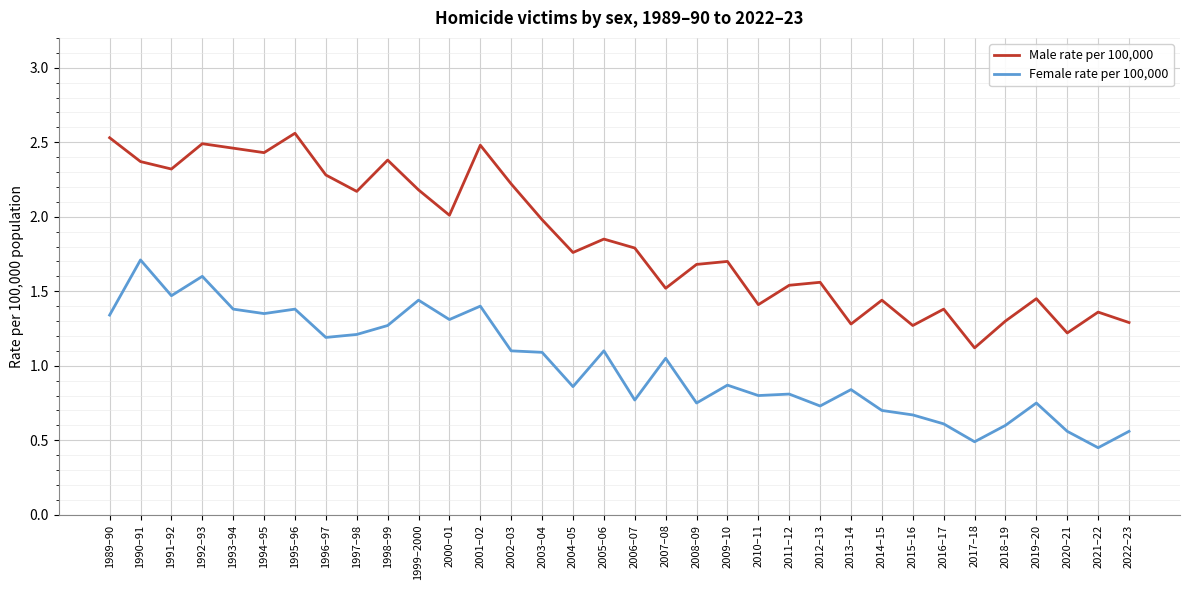

Is it true that Male rate per 100,000 equals 2.2 at 2015–16?

False